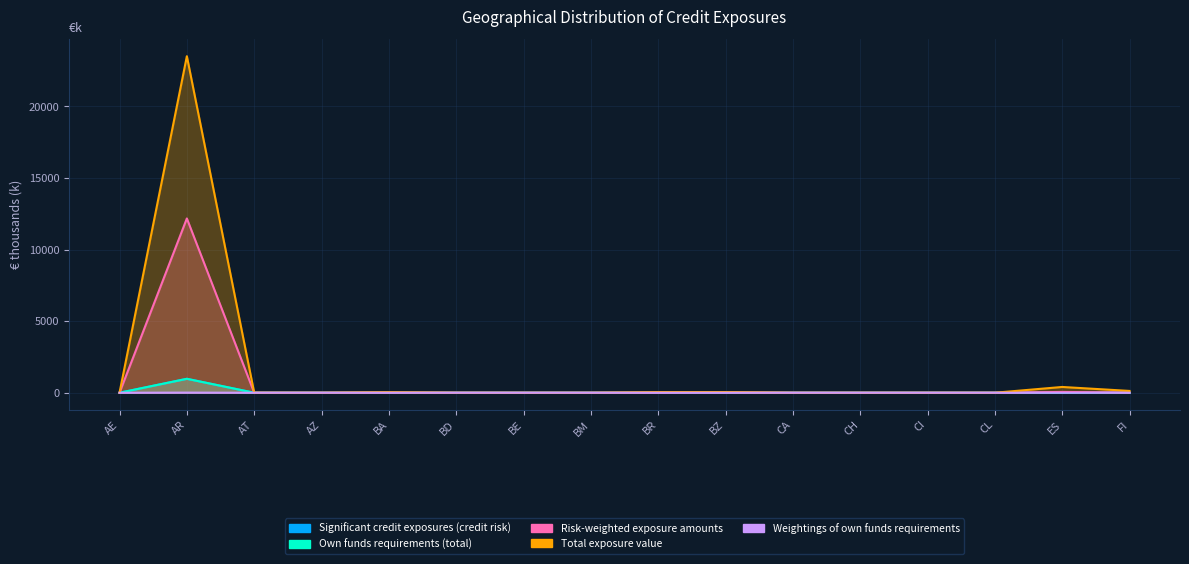

At which category does Total exposure value reach its first local peak?

AR